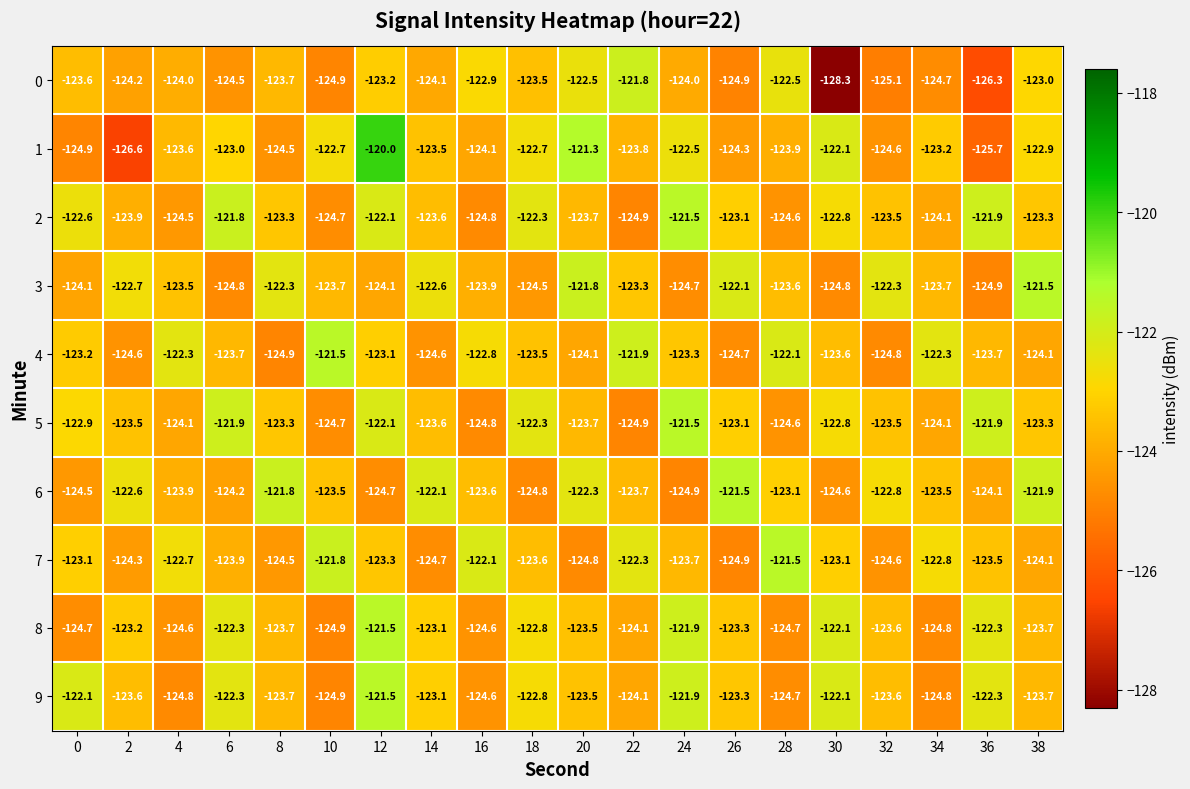

What is the sum of the 0 values at 38 and 8?

-246.7